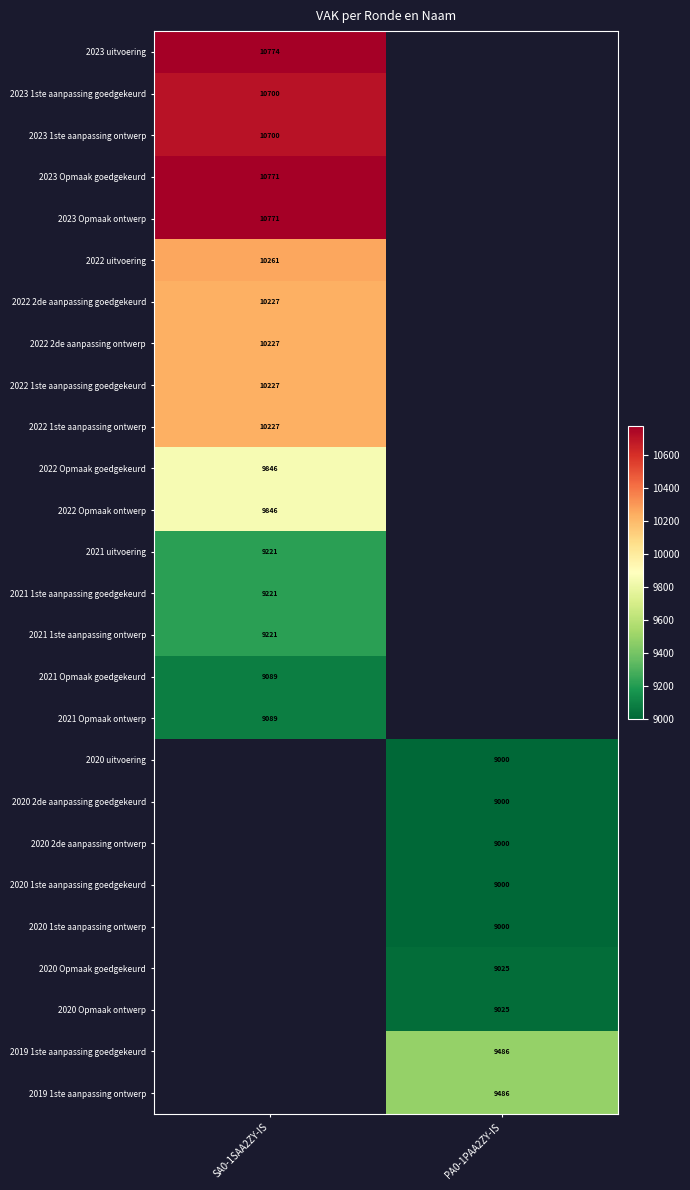

True or false: 2020 Opmaak goedgekeurd has a value of 15407 at PA0-1PAA2ZY-IS.

False